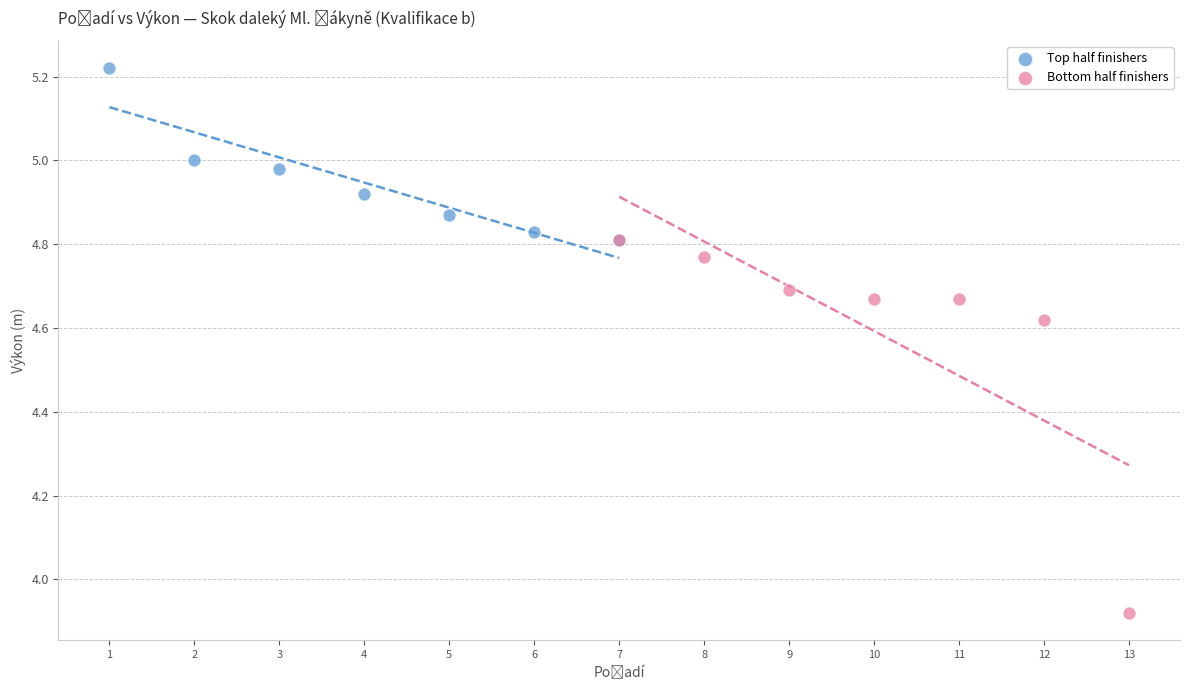

Which series reaches the maximum Y coordinate?

Top half finishers